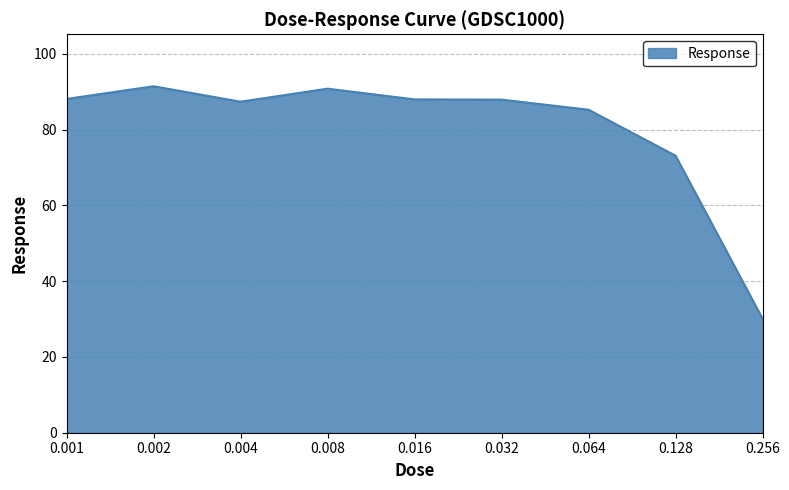

What value does the data have at 0.256?

30.1